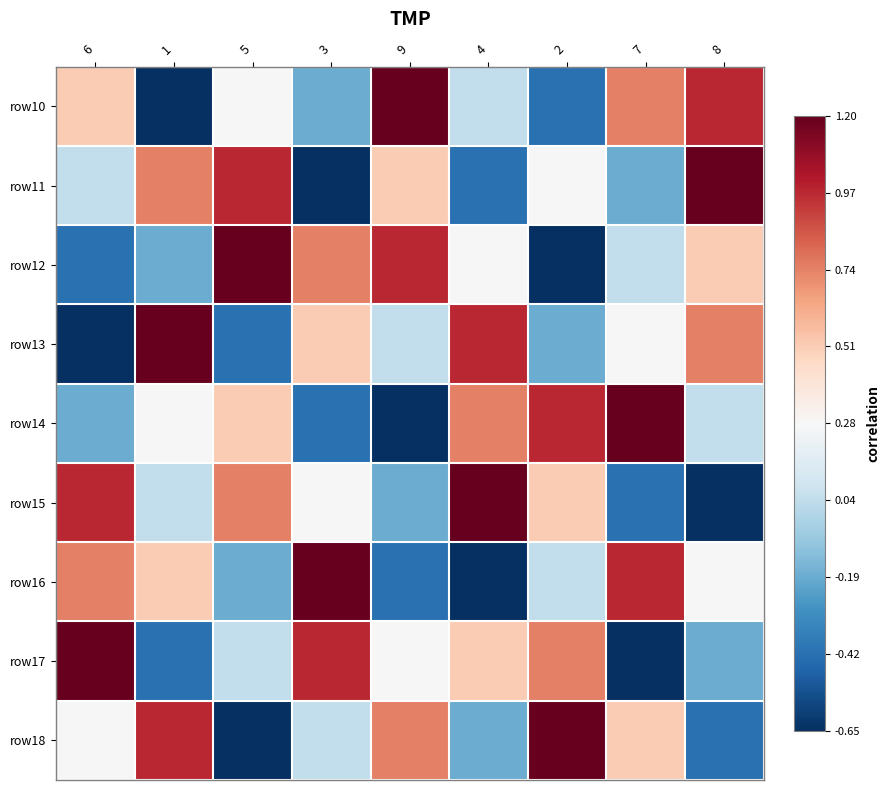

At which category is the sum across all series the highest?

6